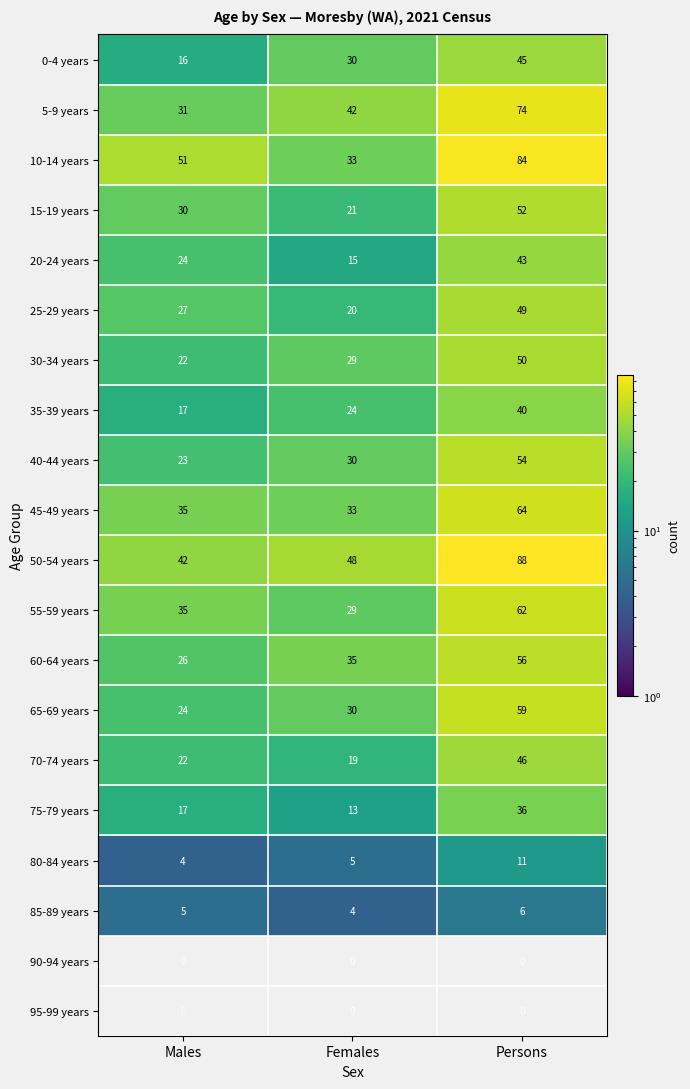

Which series has the largest total across all categories?

50-54 years